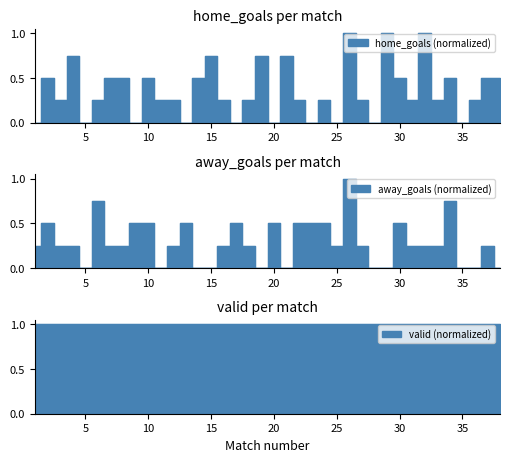

At which category does home_goals reach its first local peak?

2